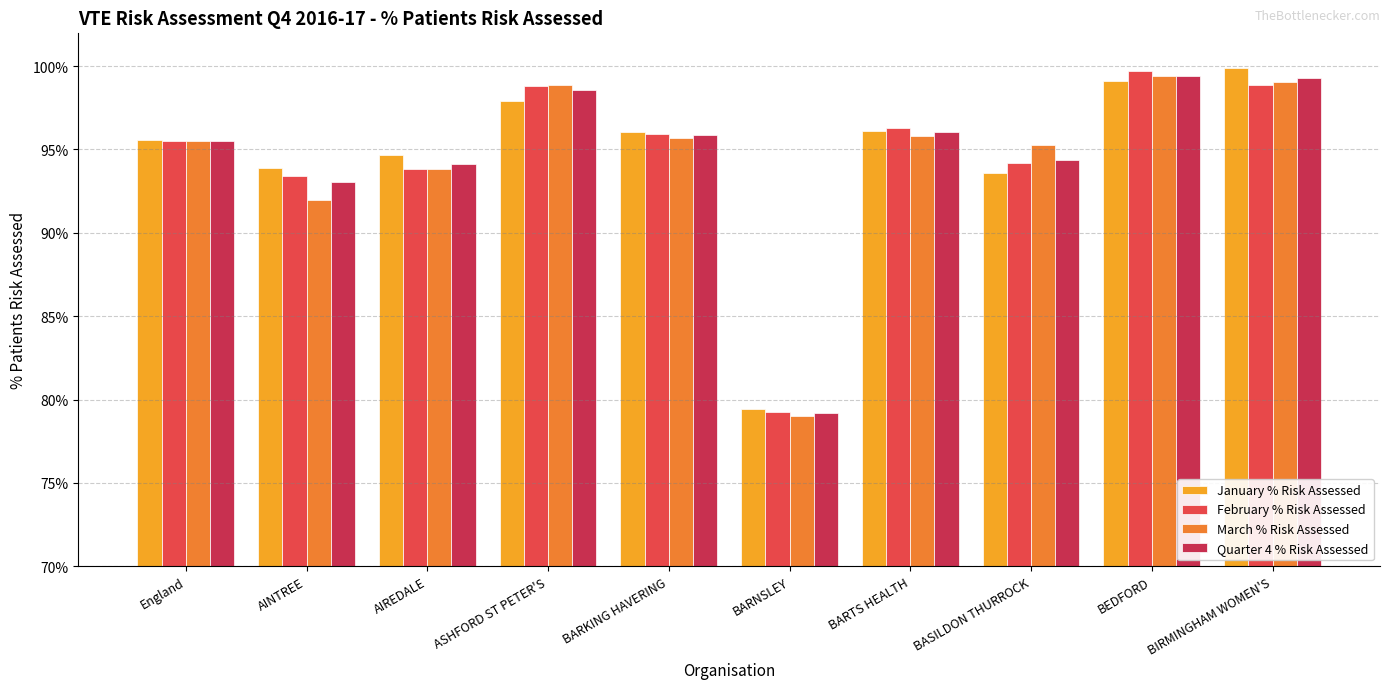

Does the chart contain any negative values?

No